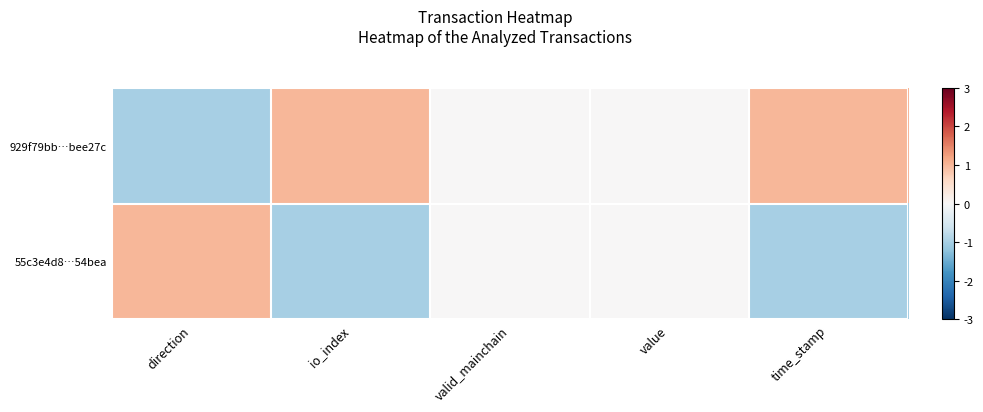

List the series in order of their peak value, lowest first.

929f79bb…bee27c, 55c3e4d8…54bea